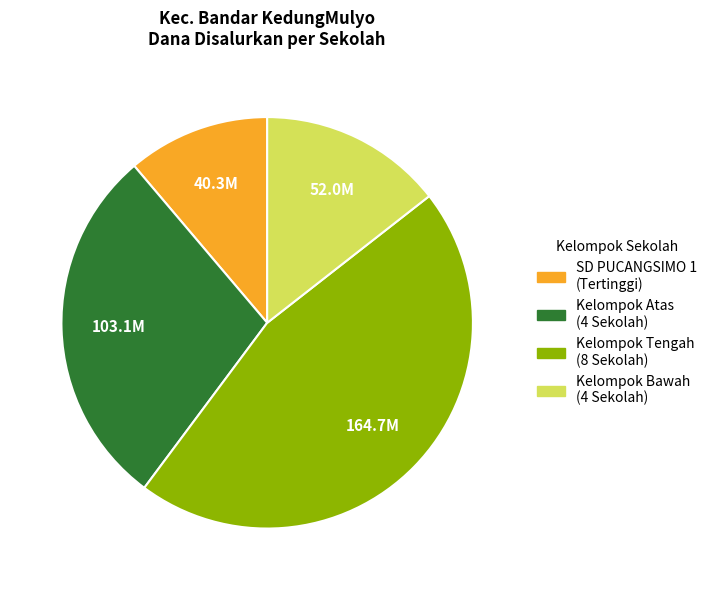

Does any single category account for the majority?

No